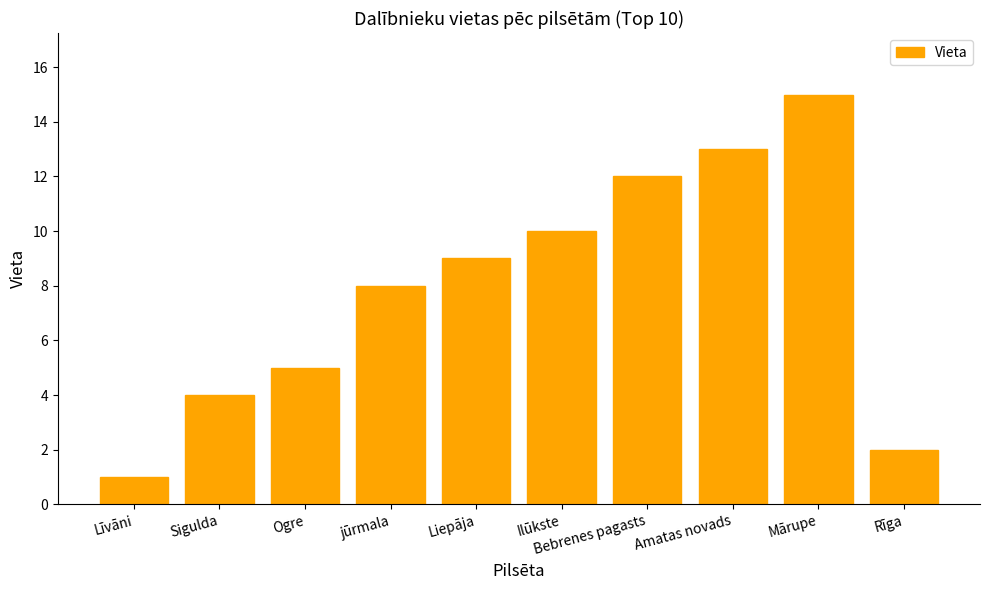

What is the change in value from Sigulda to Bebrenes pagasts?

+8